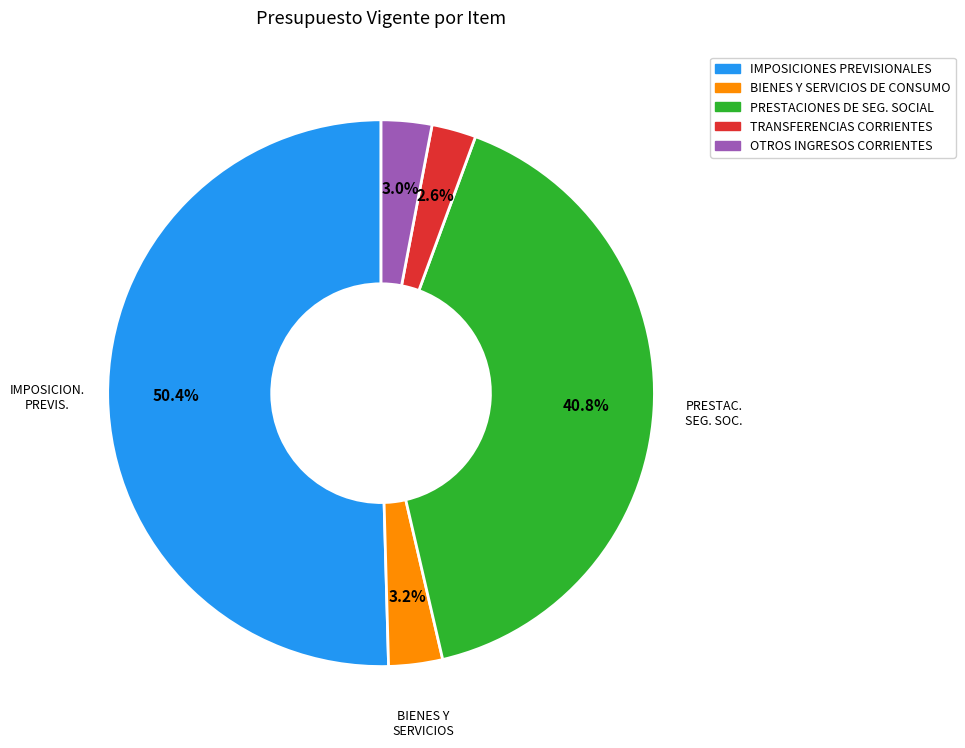

Is there any slice that represents more than half of the pie?

Yes